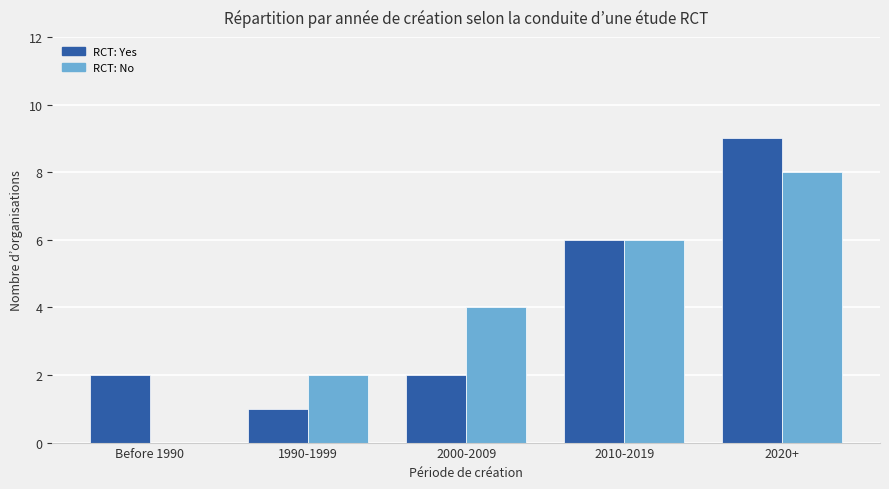

True or false: RCT: No has a value of 6 at 2000-2009.

False